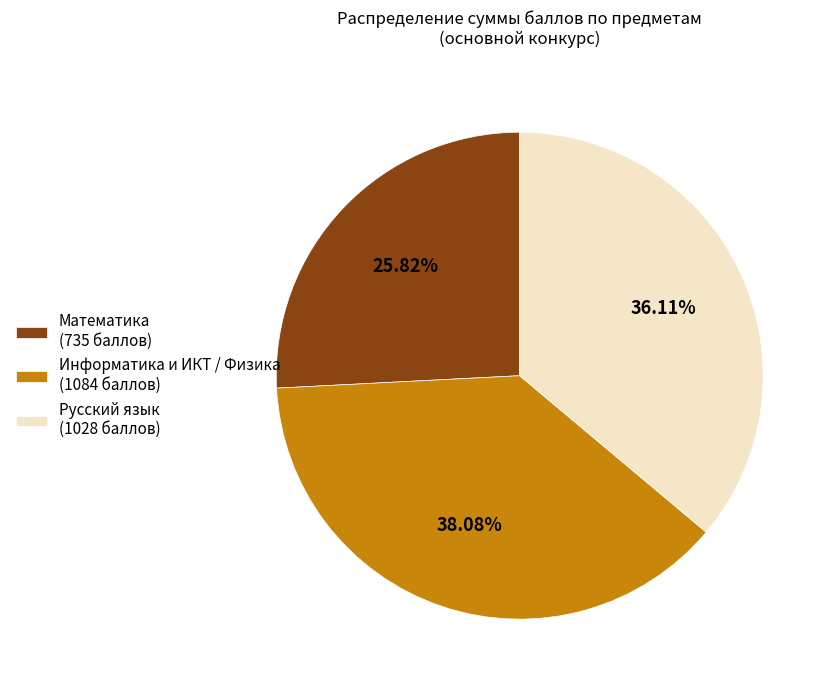

Count the number of slices in the pie.

3